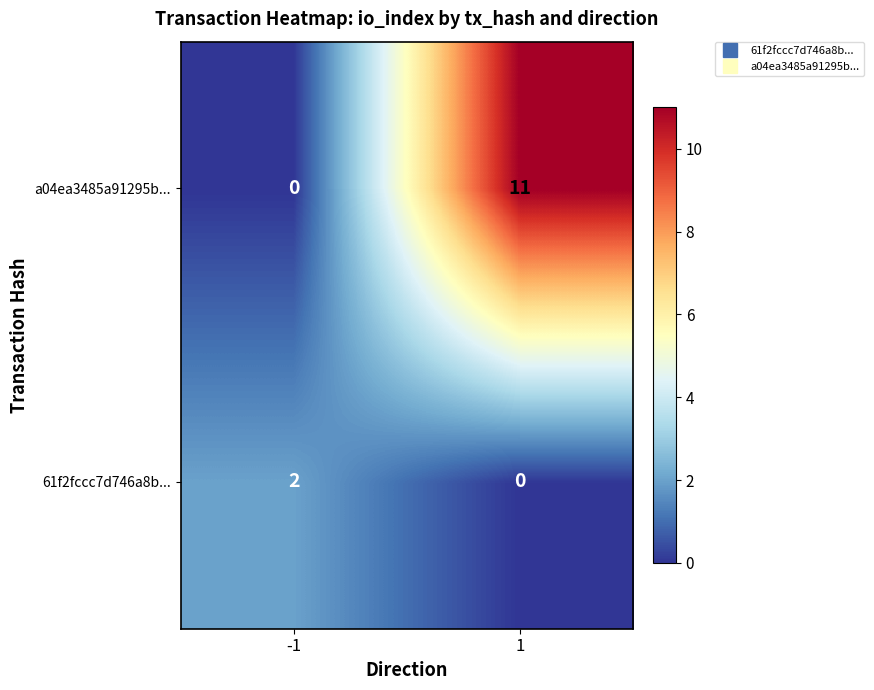

Is it true that 61f2fccc7d746a8b... equals 3 at -1?

False